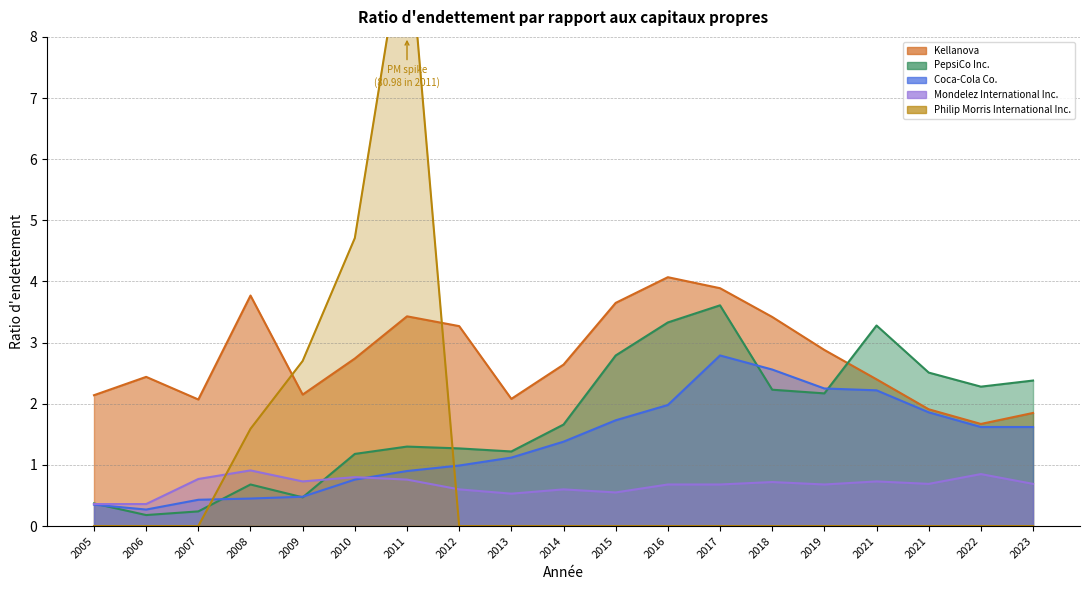

Where does the Coca-Cola Co. series first go above 1?

2013